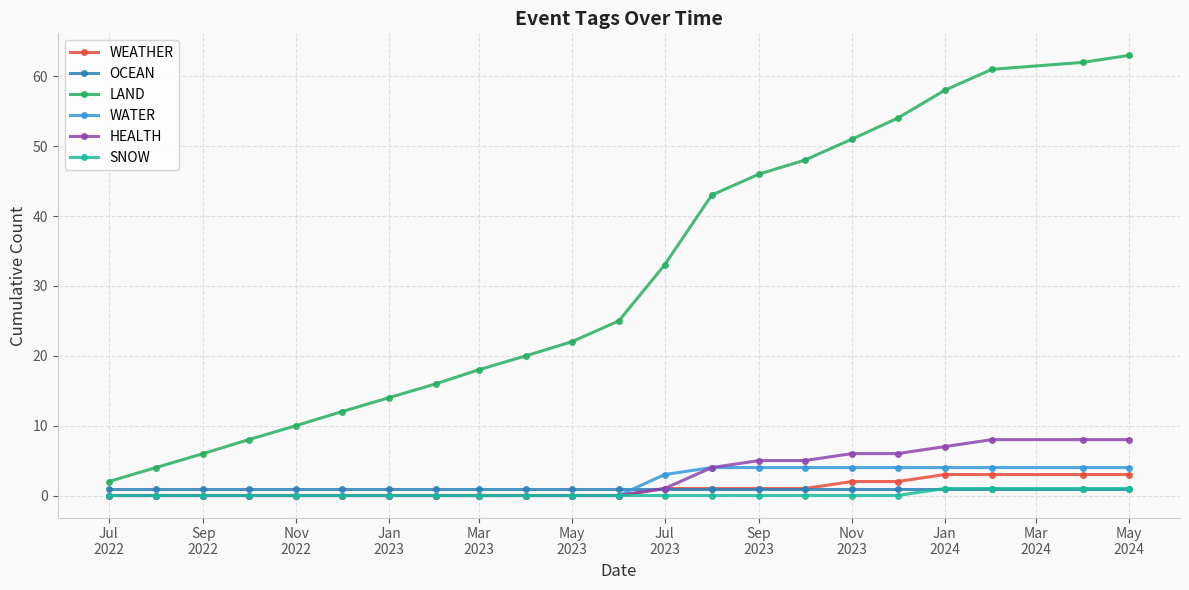

What is the maximum value shown in the chart?

63